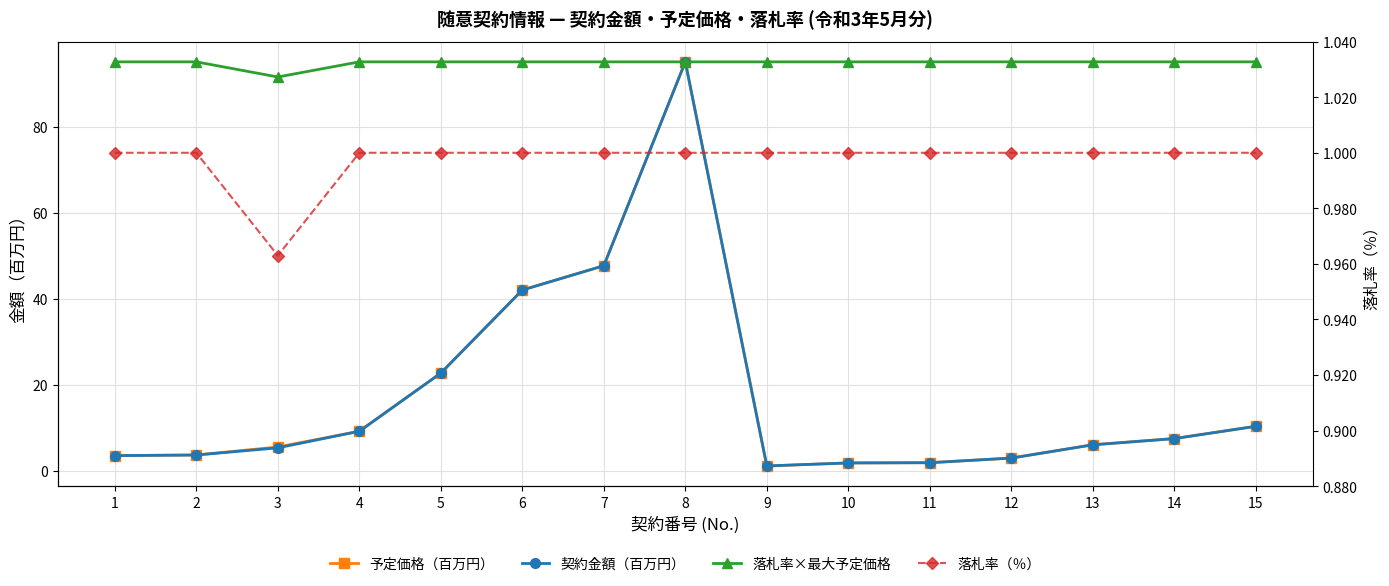

Is it true that 落札率×最大予定価格 equals 147.4 at 7?

False